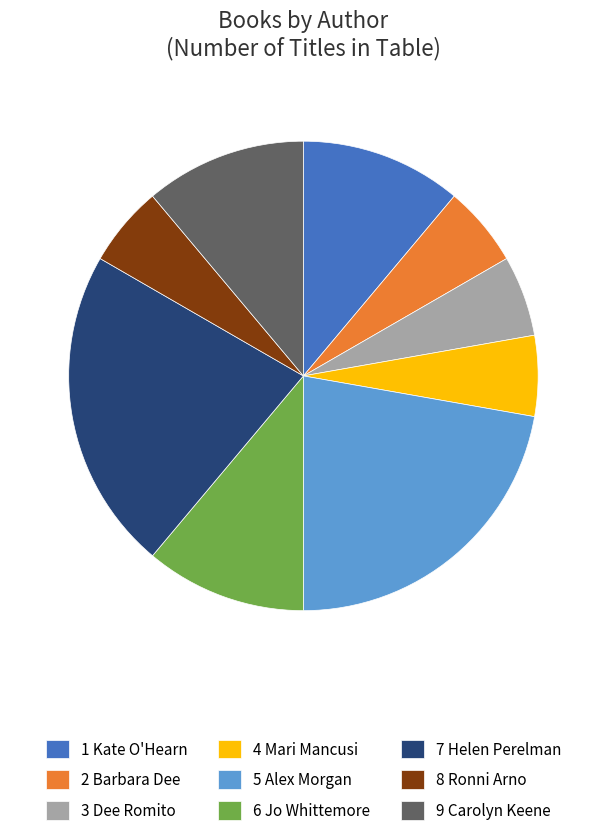

Does 3 Dee Romito account for over 50% of the chart?

No